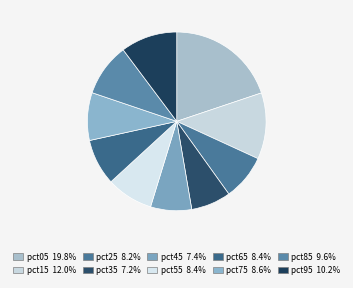

Which category has the biggest portion of the pie?

pct05